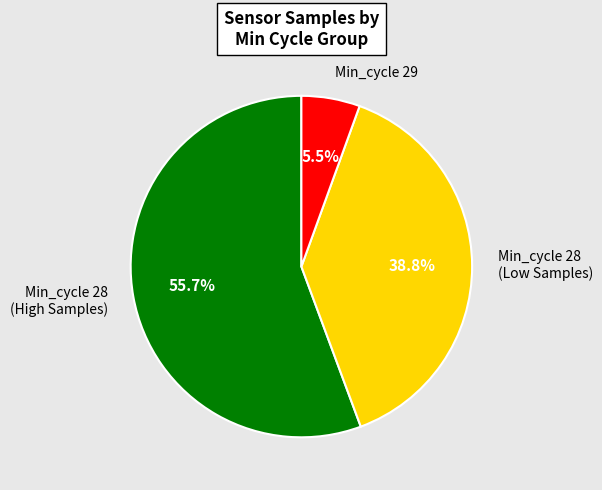

To the nearest percent, what is the average slice percentage?

33%